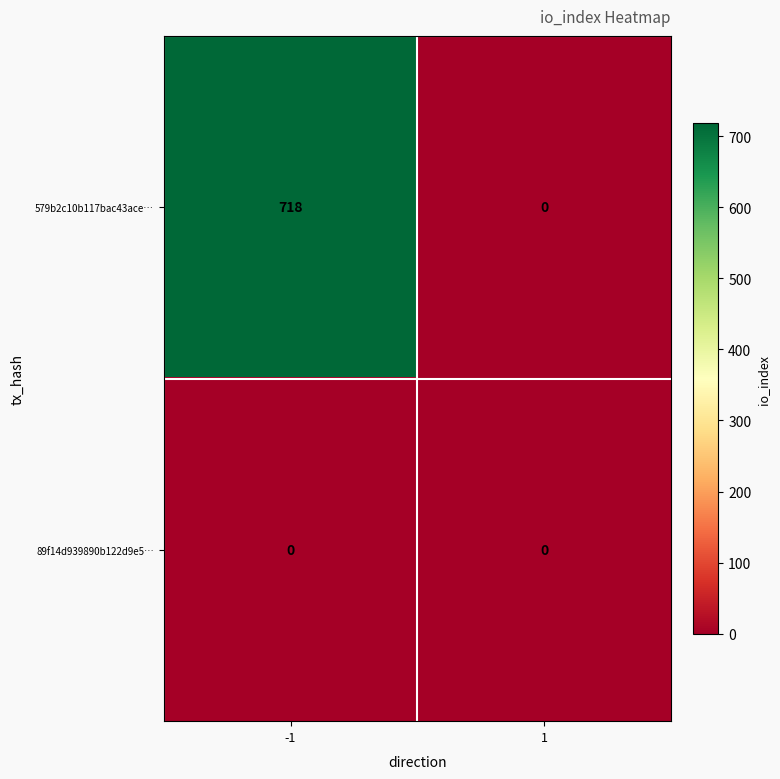

List the series in order of their overall mean, highest first.

579b2c10b117bac43ace…, 89f14d939890b122d9e5…